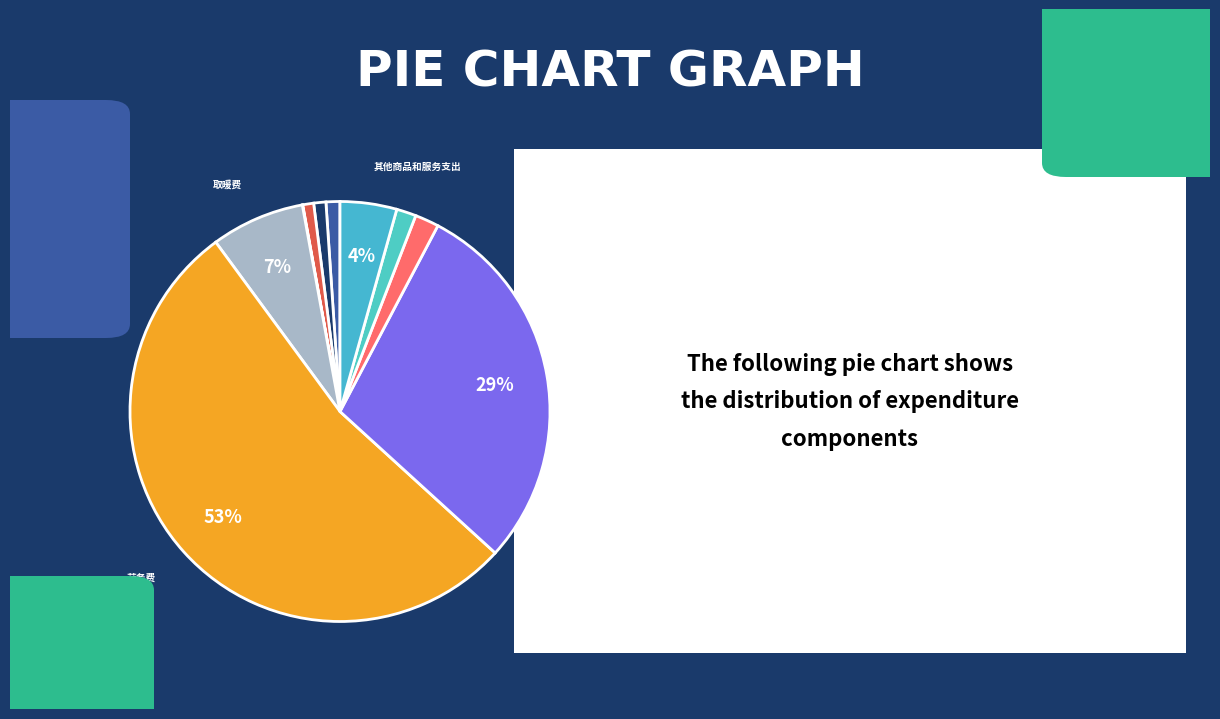

Which slice is the largest?

劳务费